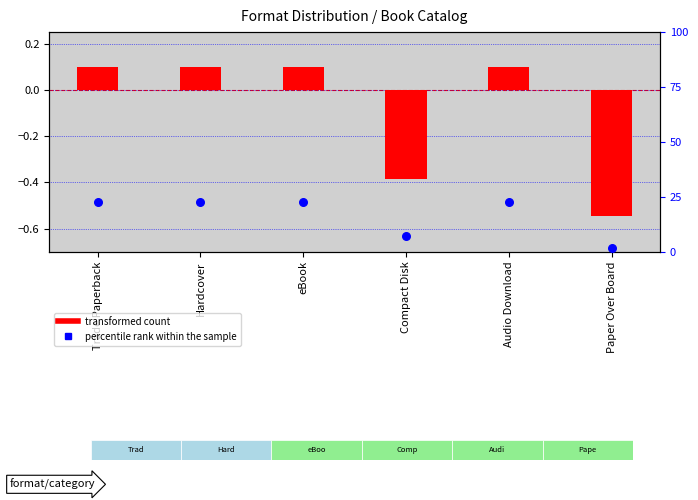

What is the total value across all series at eBook?

22.9